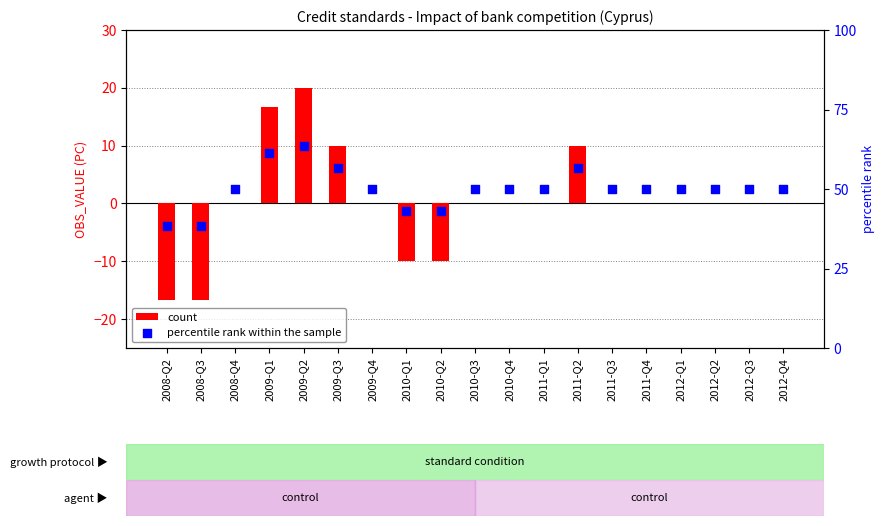

Which series contains the highest Y value?

percentile rank within the sample